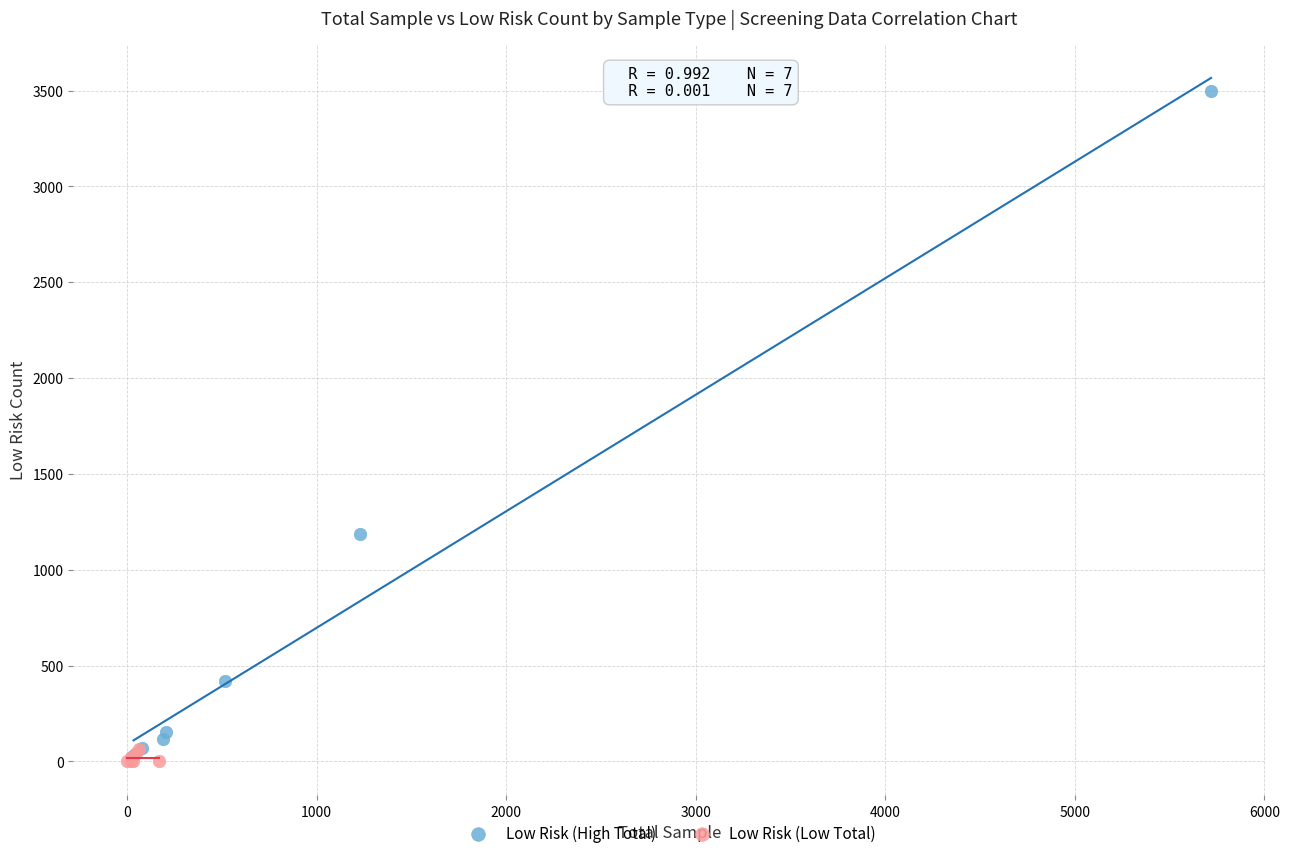

Which series reaches the maximum Y coordinate?

Low Risk (High Total)